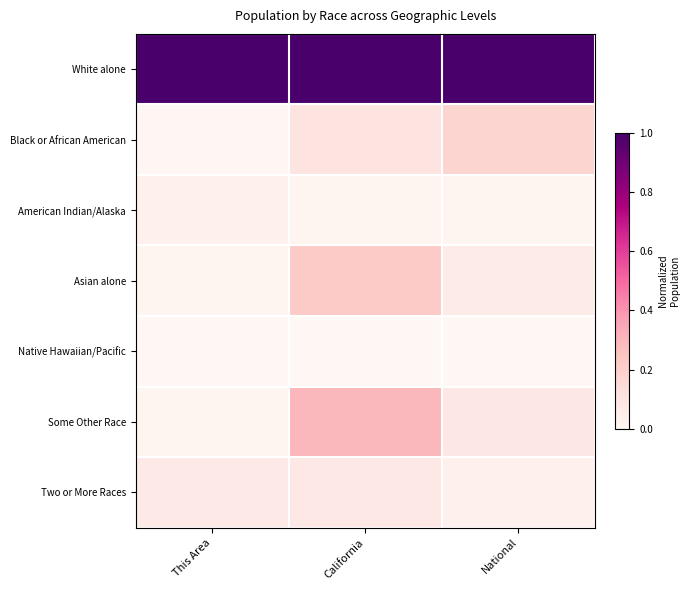

How many distinct data groups are displayed?

7